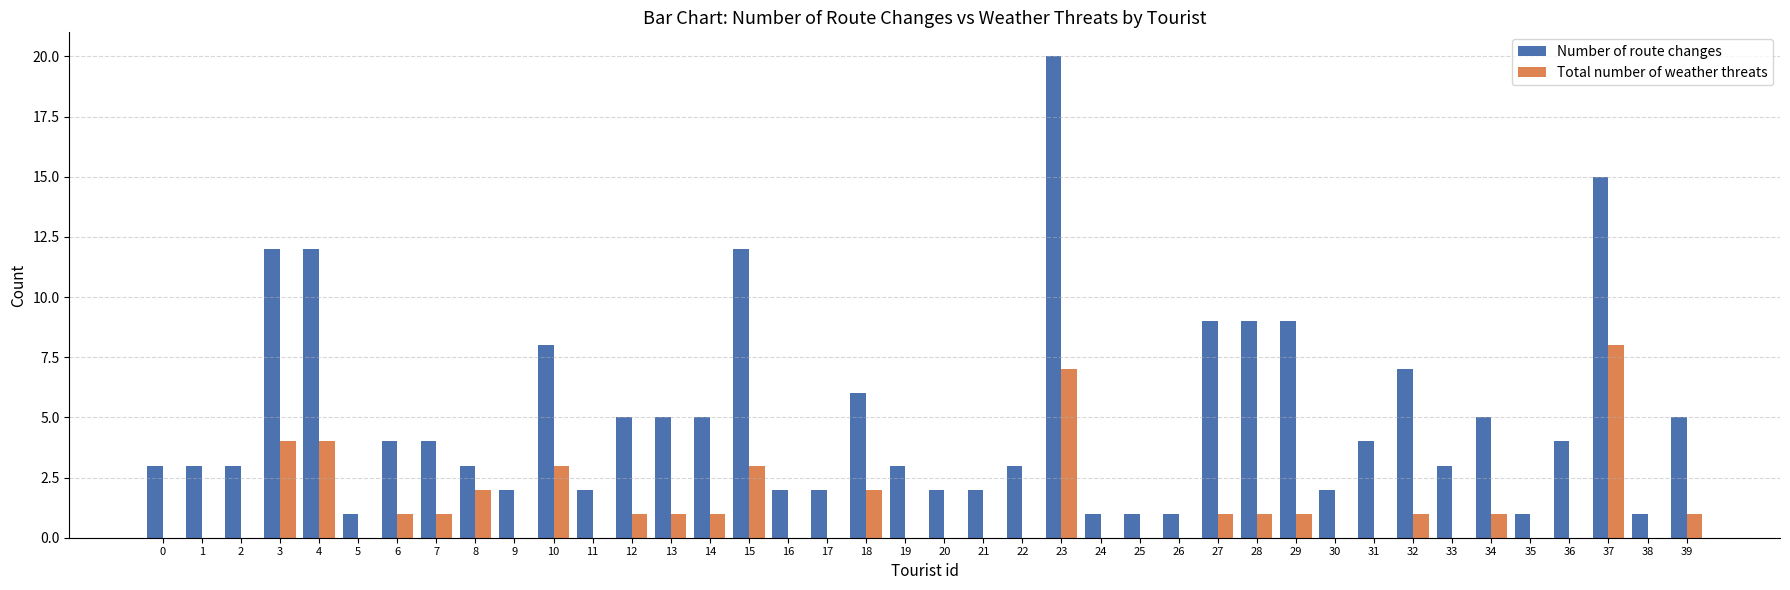

Reading left to right, list all the values displayed in this chart.

Number of route changes: 3	3	3	12	12	1	4	4	3	2	8	2	5	5	5	12	2	2	6	3	2	2	3	20	1	1	1	9	9	9	2	4	7	3	5	1	4	15	1	5
Total number of weather threats: 0	0	0	4	4	0	1	1	2	0	3	0	1	1	1	3	0	0	2	0	0	0	0	7	0	0	0	1	1	1	0	0	1	0	1	0	0	8	0	1